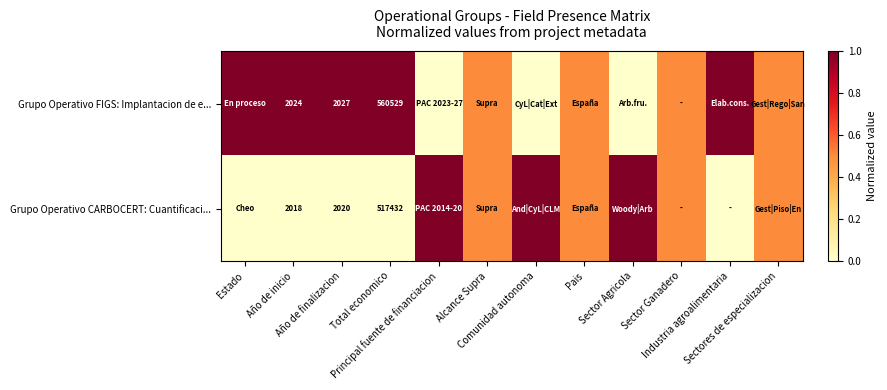

The Grupo Operativo CARBOCERT: Cuantificaci... series shows -0.6 at Año de inicio. True or false?

False